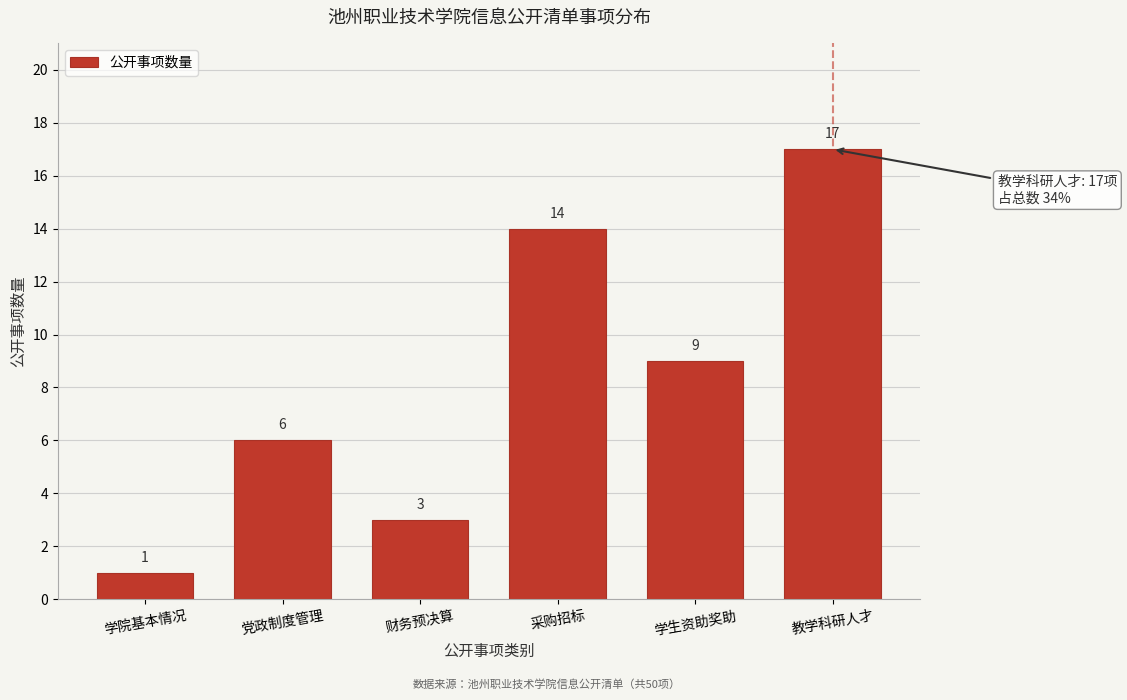

Reading left to right, what are all the values shown in this chart?

学院基本情况=1	党政制度管理=6	财务预决算=3	采购招标=14	学生资助奖助=9	教学科研人才=17